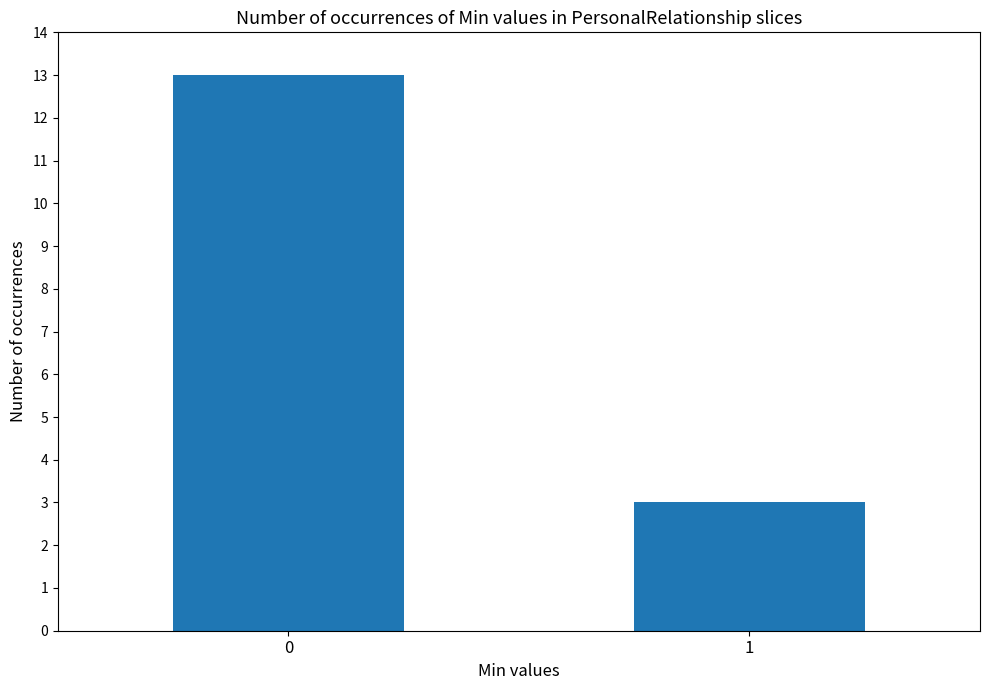

What is the maximum value shown in the chart?

13